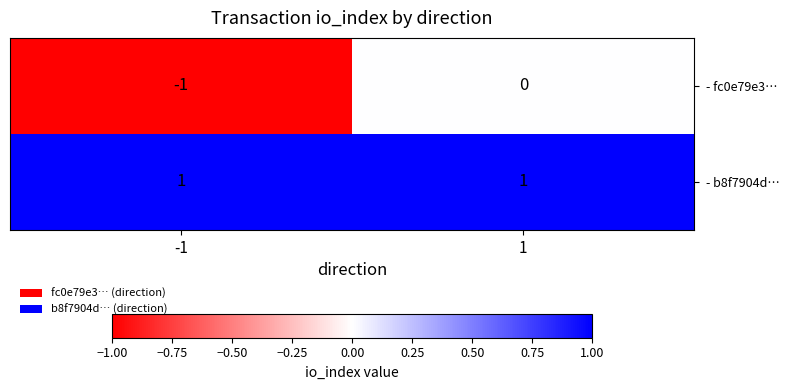

The value of - fc0e79e3… at -1 is -1. True or false?

True